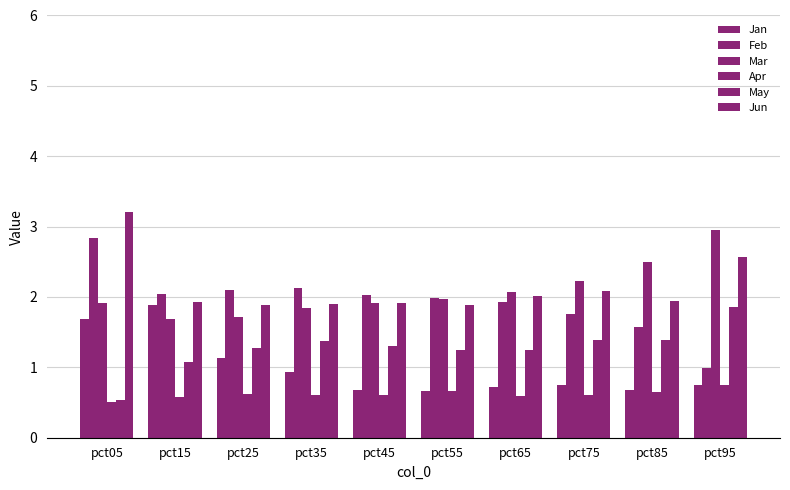

What is the sum of all Jun values?

21.3